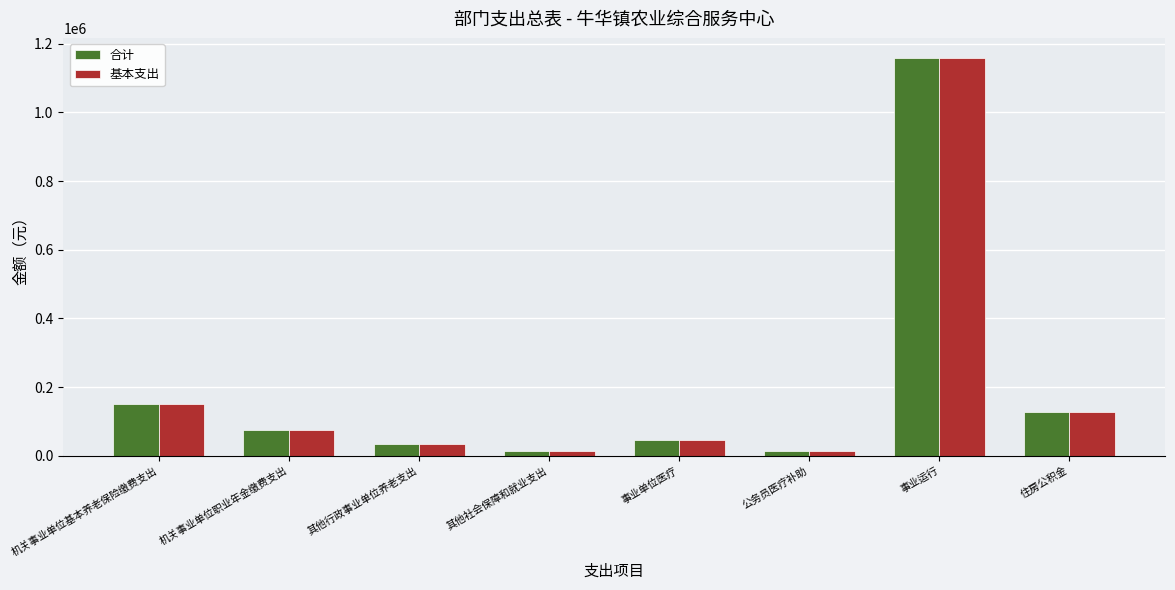

What is the greatest value displayed?

1159160.8